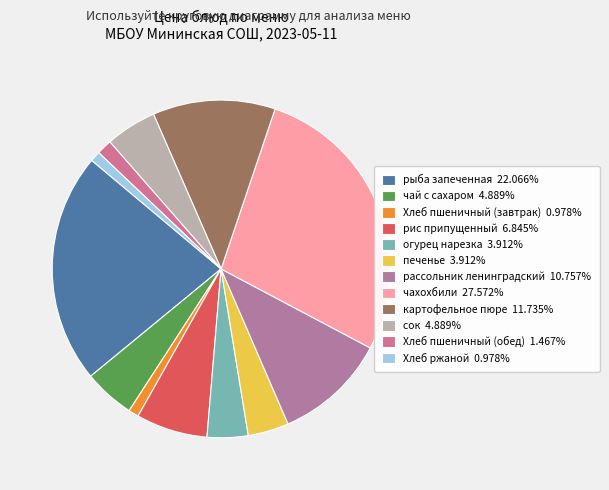

To the nearest percent, what portion does сок represent?

5%